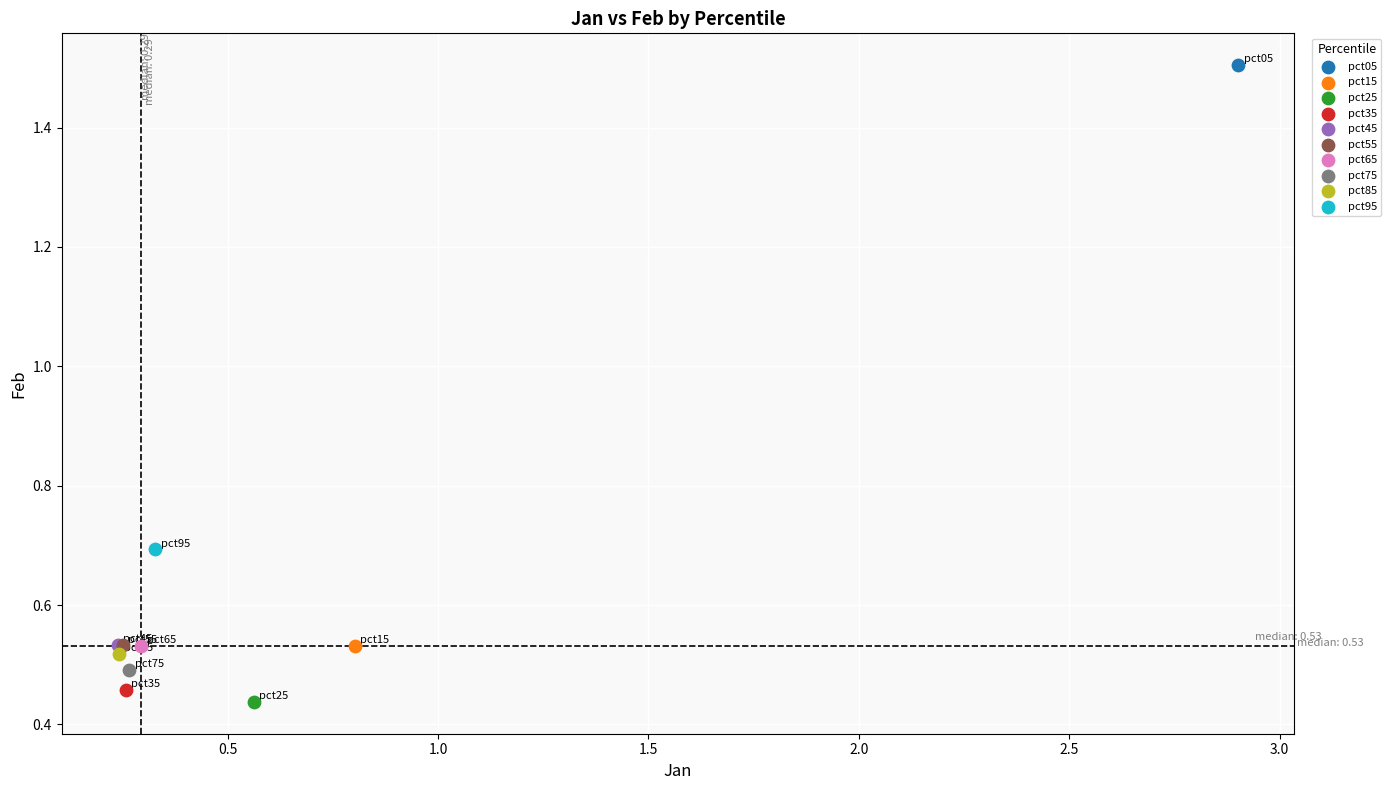

Which series reaches the maximum Y coordinate?

pct05